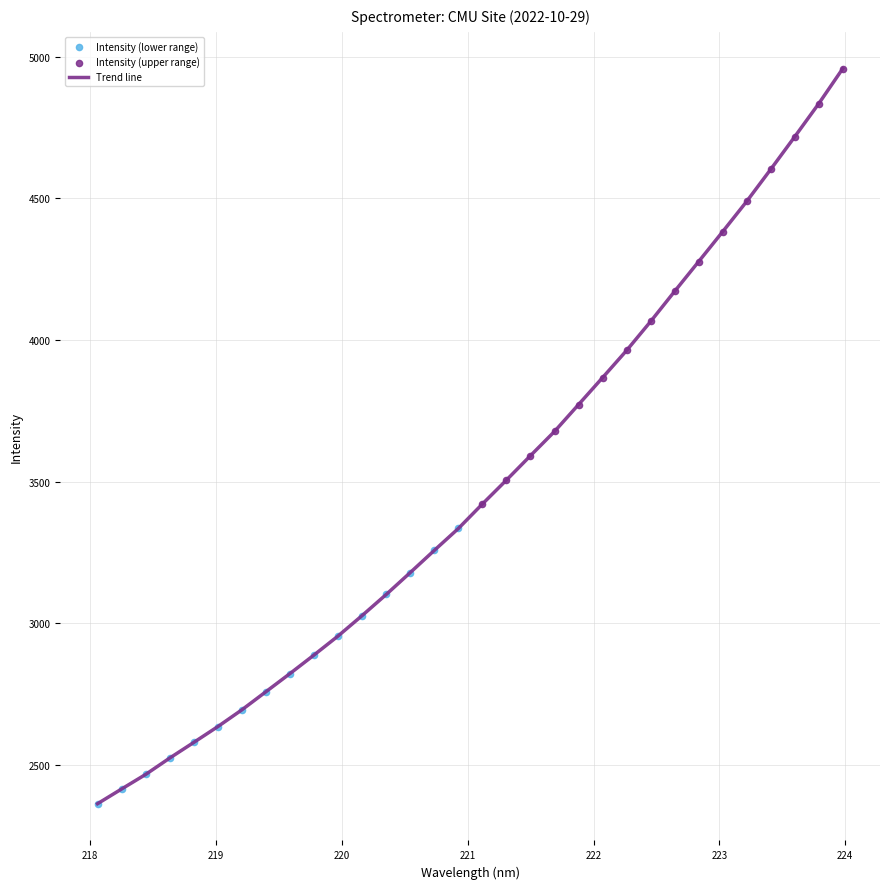

What is the difference between the maximum and minimum values?

2595.7